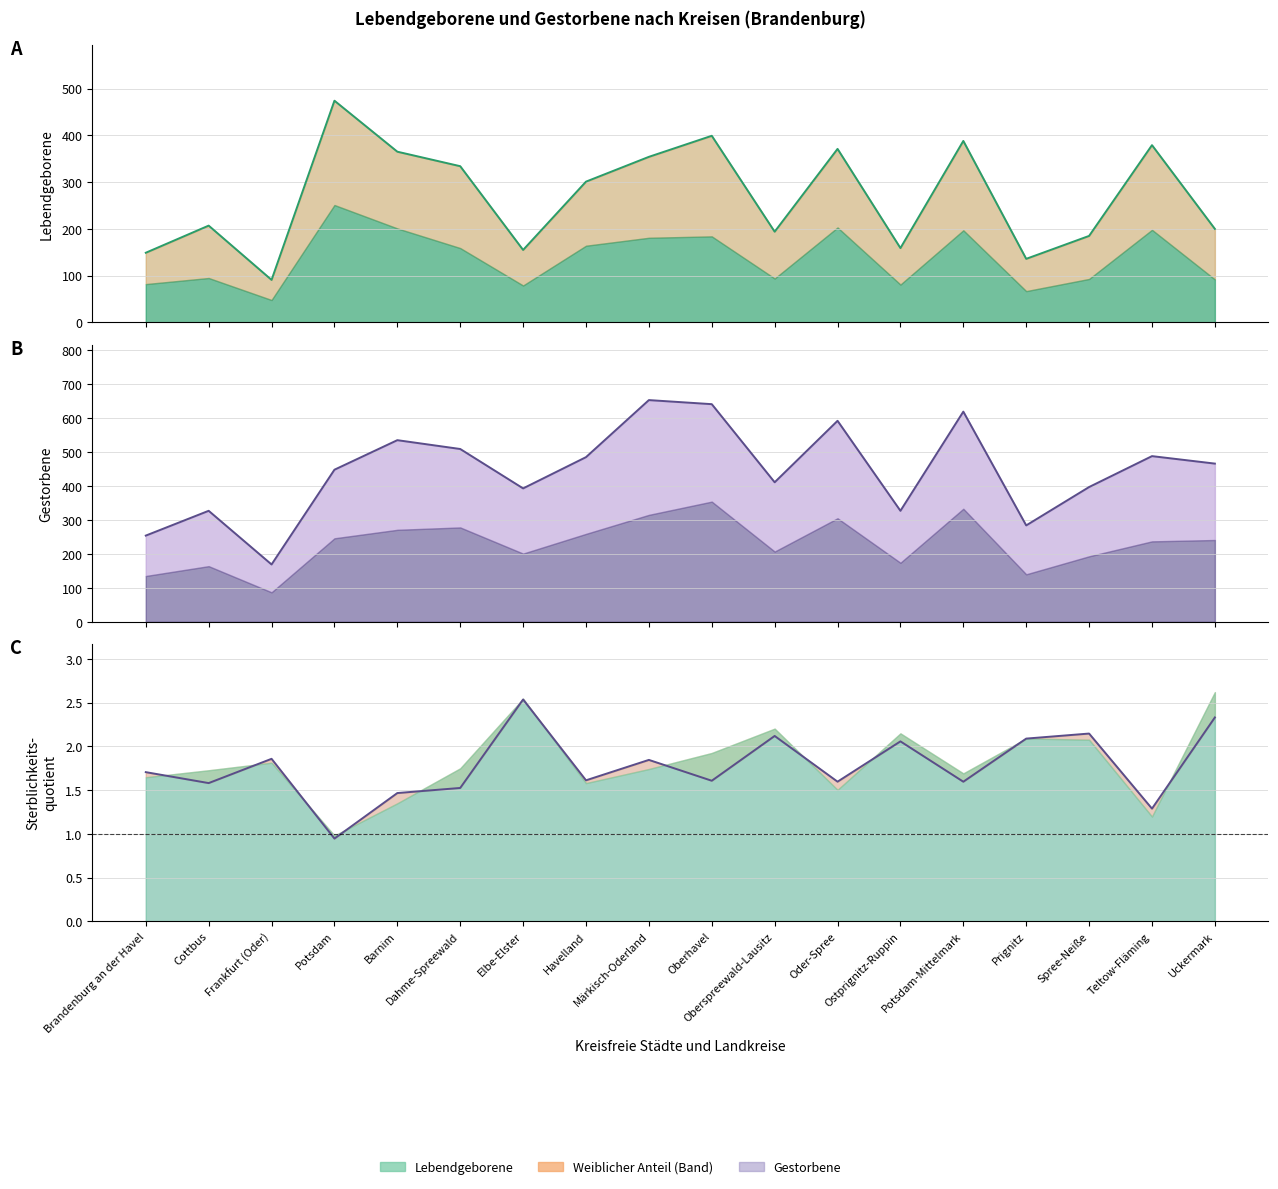

Between Oberspreewald-Lausitz and Brandenburg an der Havel, which is larger?

Oberspreewald-Lausitz